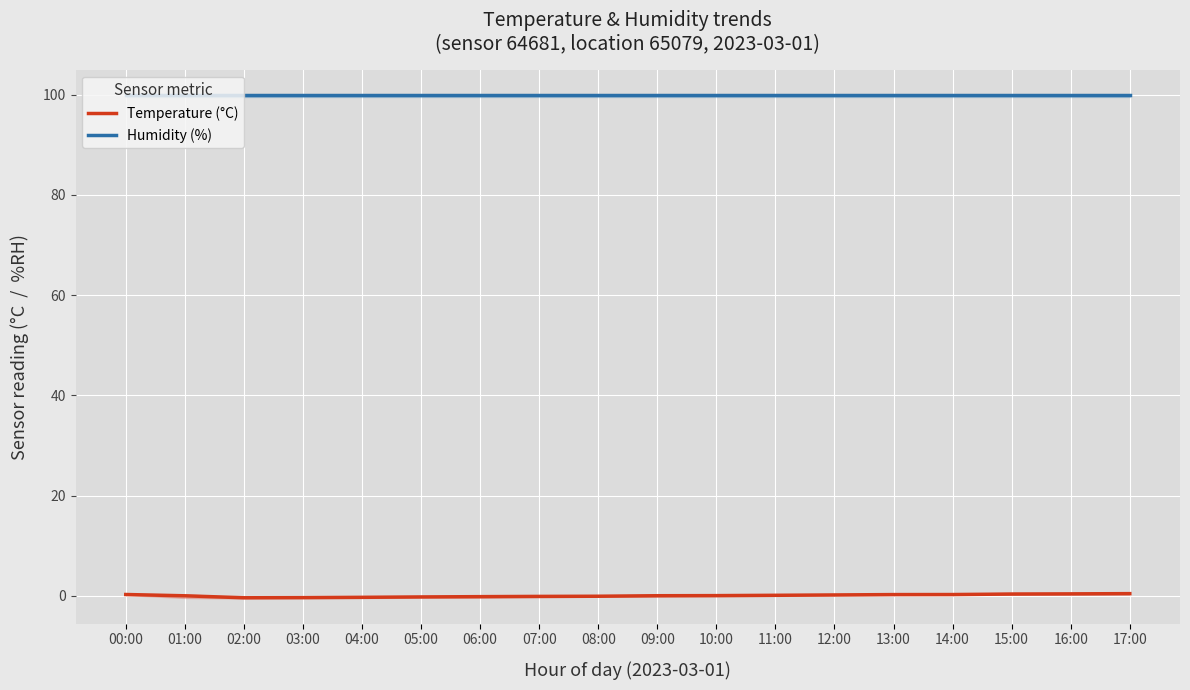

What is the total value across all series at 11:00?

100.1